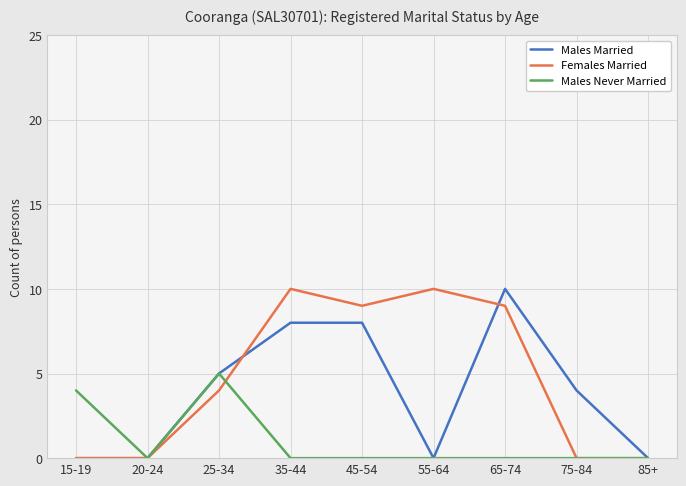

Between 35-44 and 85+, which series saw the biggest shift?

Females Married